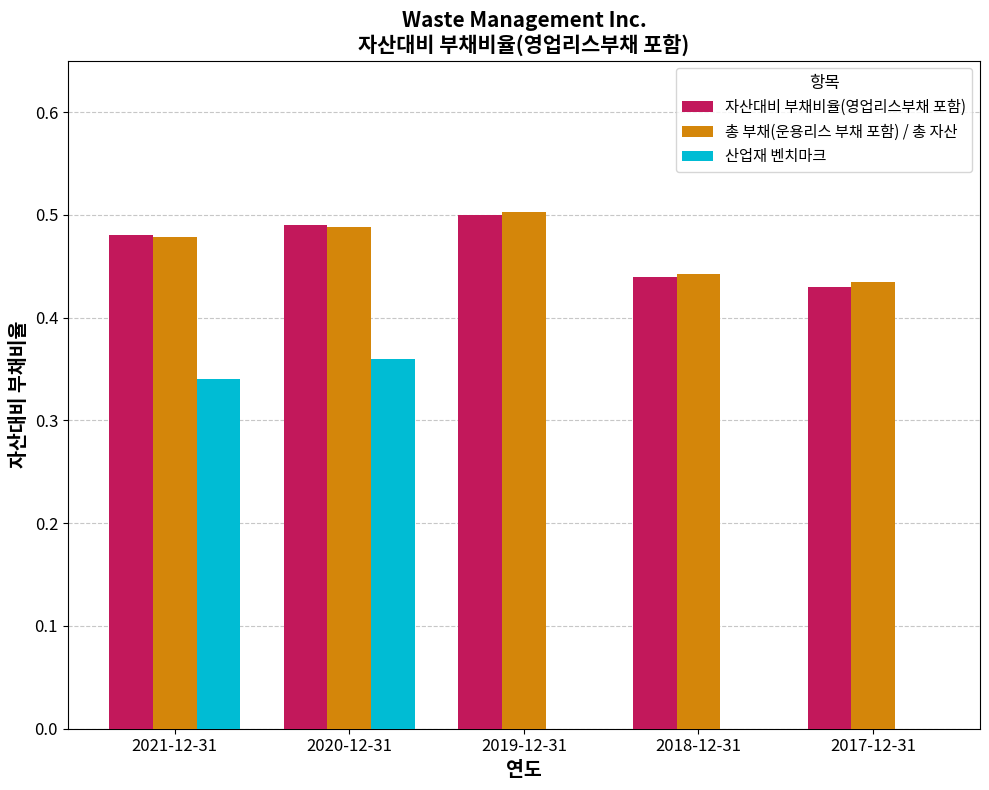

What is the difference between the 총 부채(운용리스 부채 포함) / 총 자산 values at 2020-12-31 and 2017-12-31?

0.1